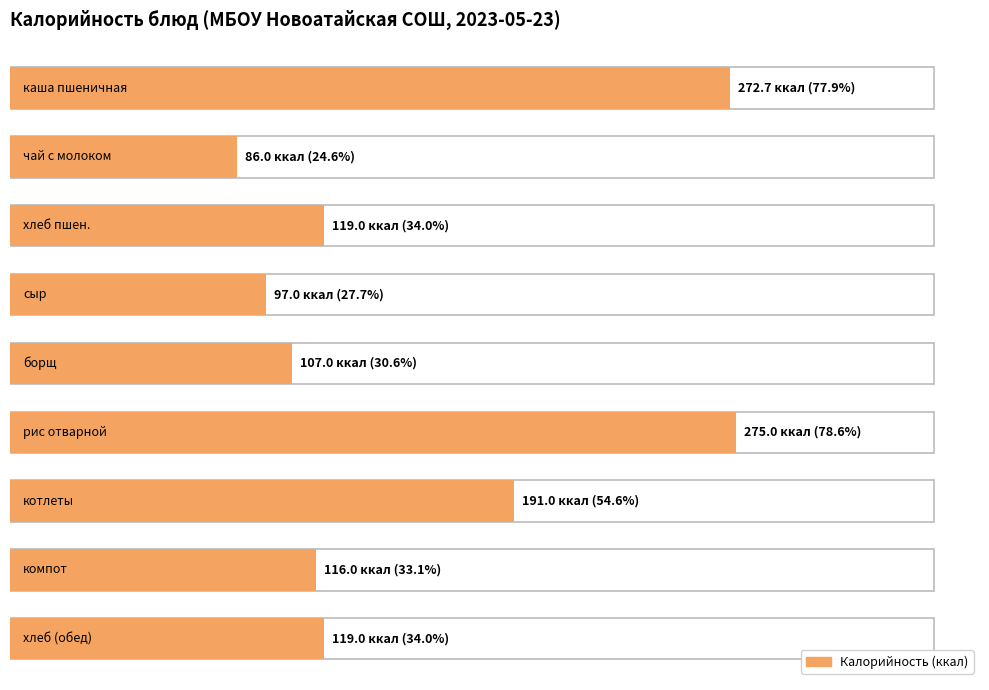

Which series changed the most between каша пшеничная and хлеб пшеничный (обед)?

Калорийность